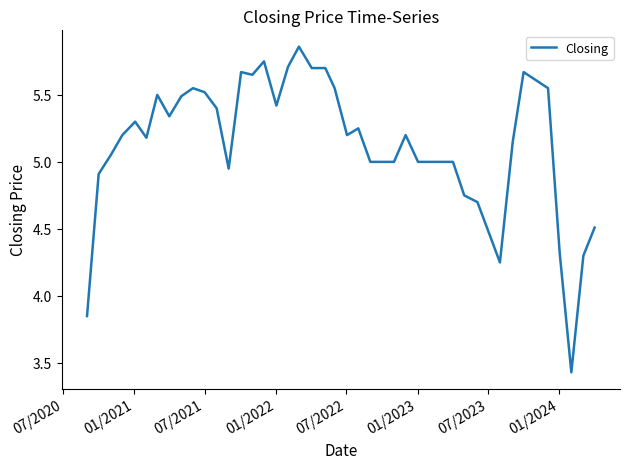

Does the chart have visible grid lines?

No